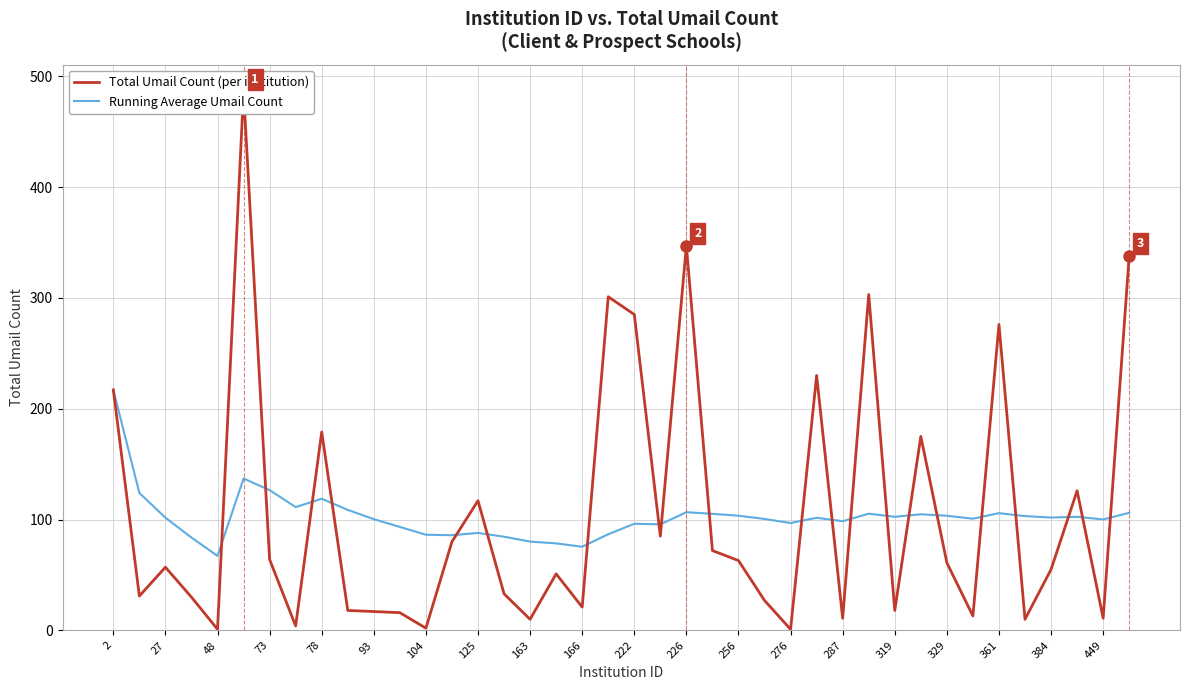

How many lines are shown in the chart?

2